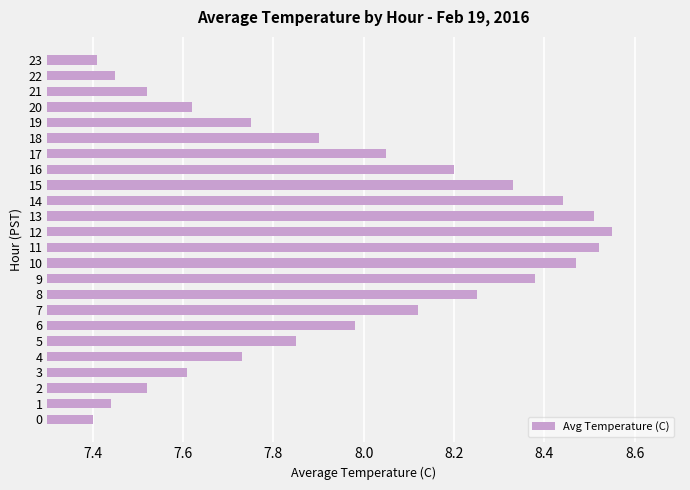

What is the ratio of the value at 11 to the value at 14?

1.0